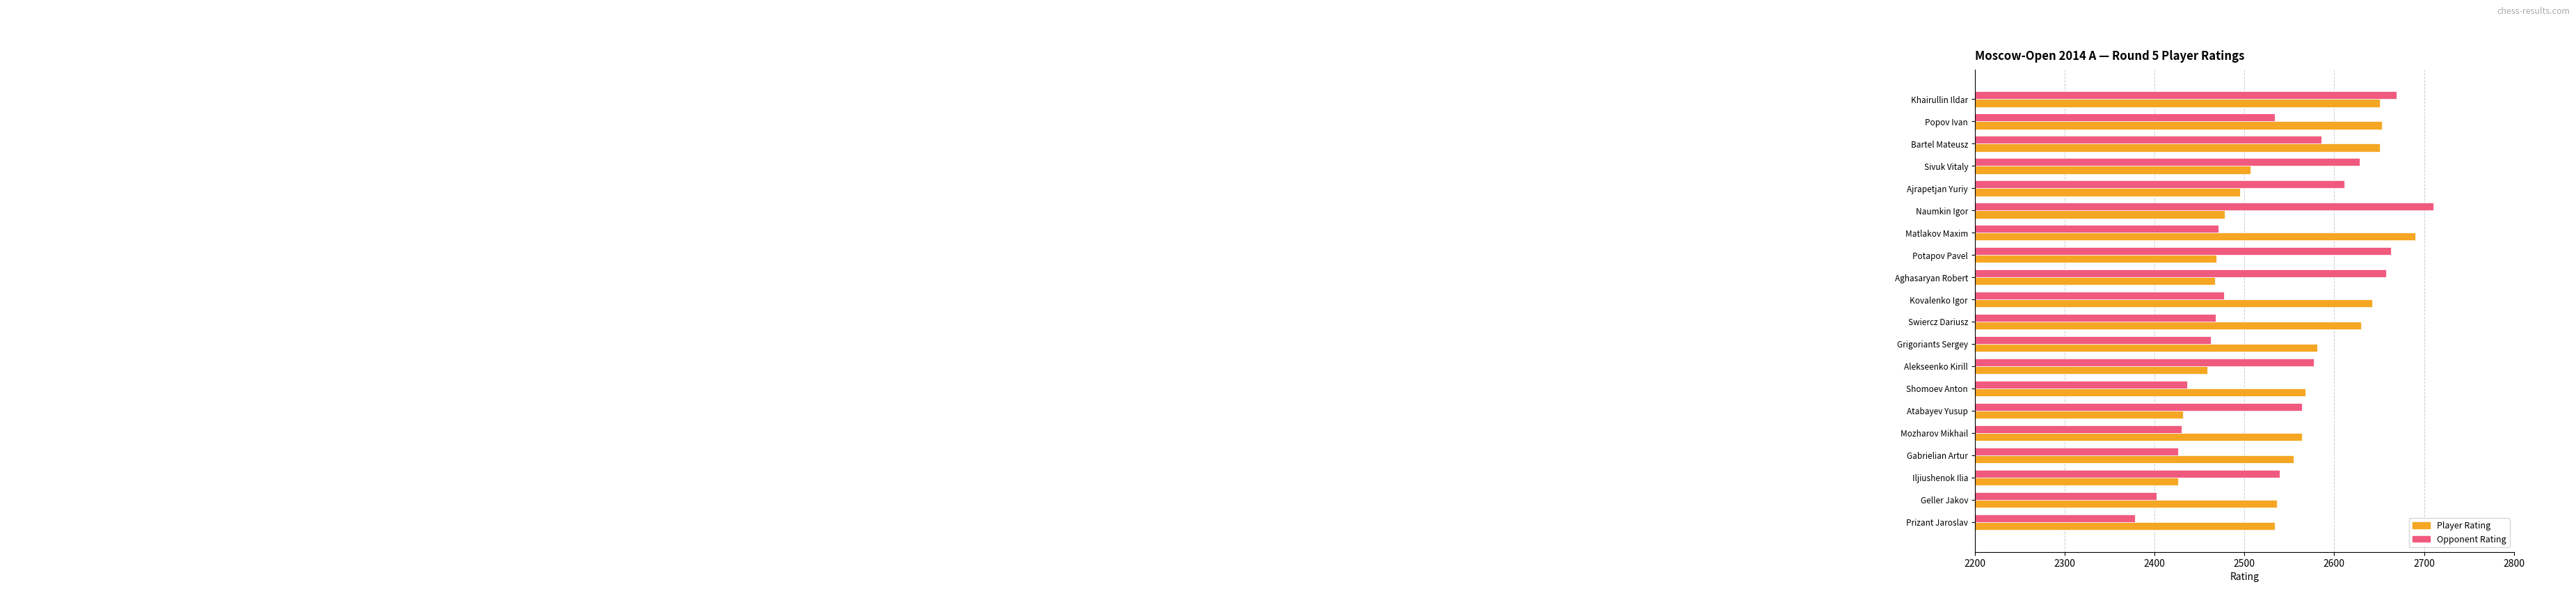

Rank the series by their maximum value, from lowest to highest.

Player Rating, Opponent Rating